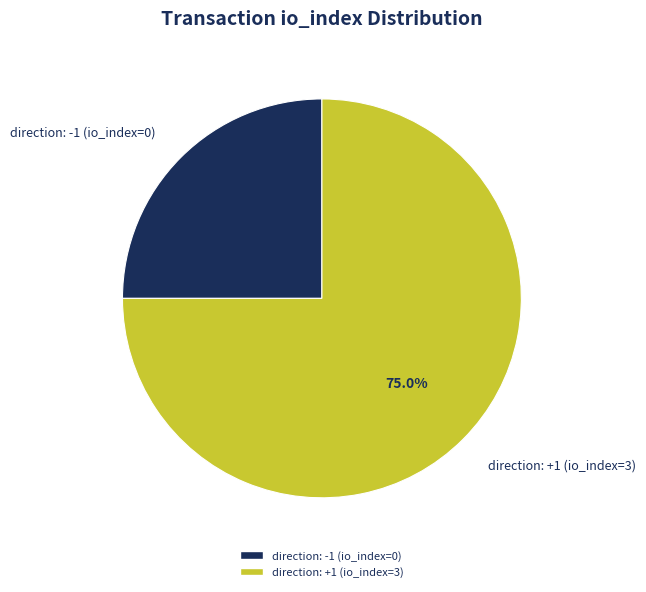

Do direction: -1 (io_index=0) and direction: +1 (io_index=3) together represent more than half of the pie?

Yes